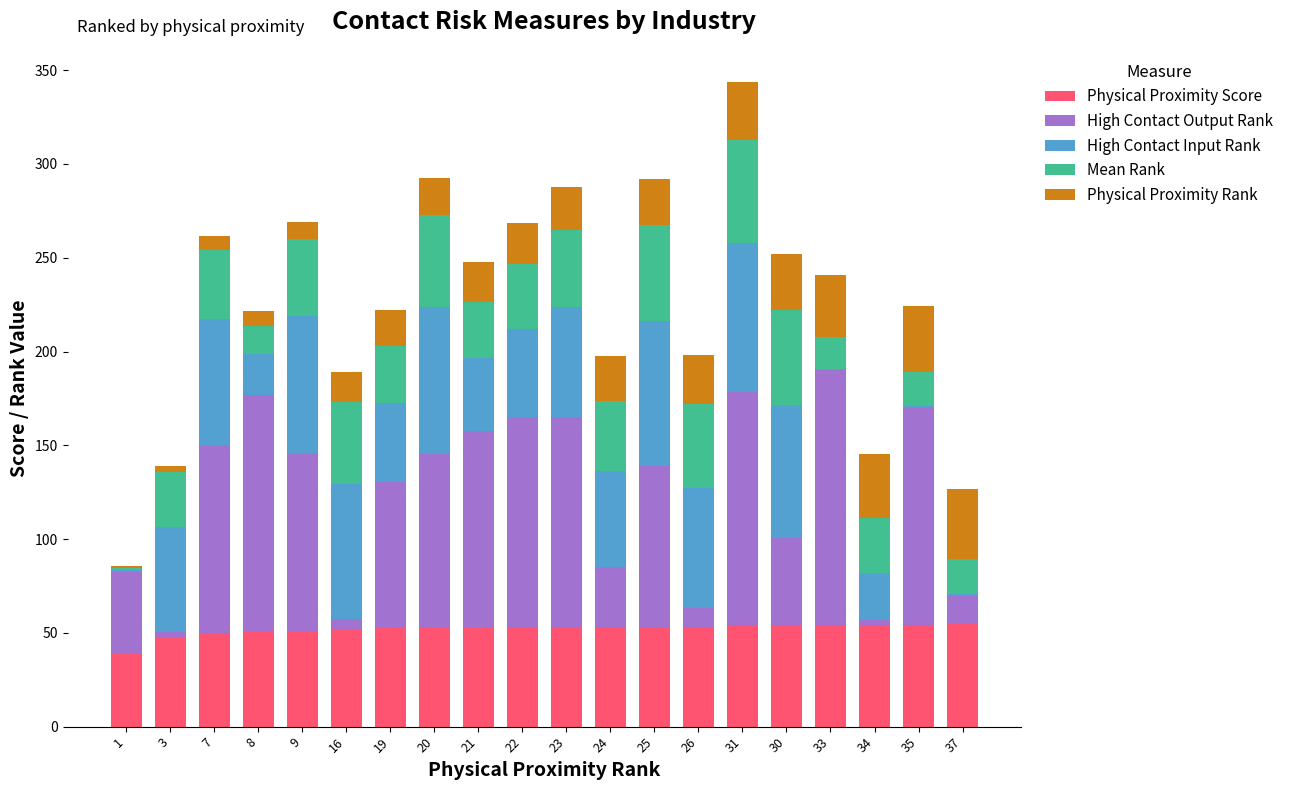

Count the number of data series in this chart.

5